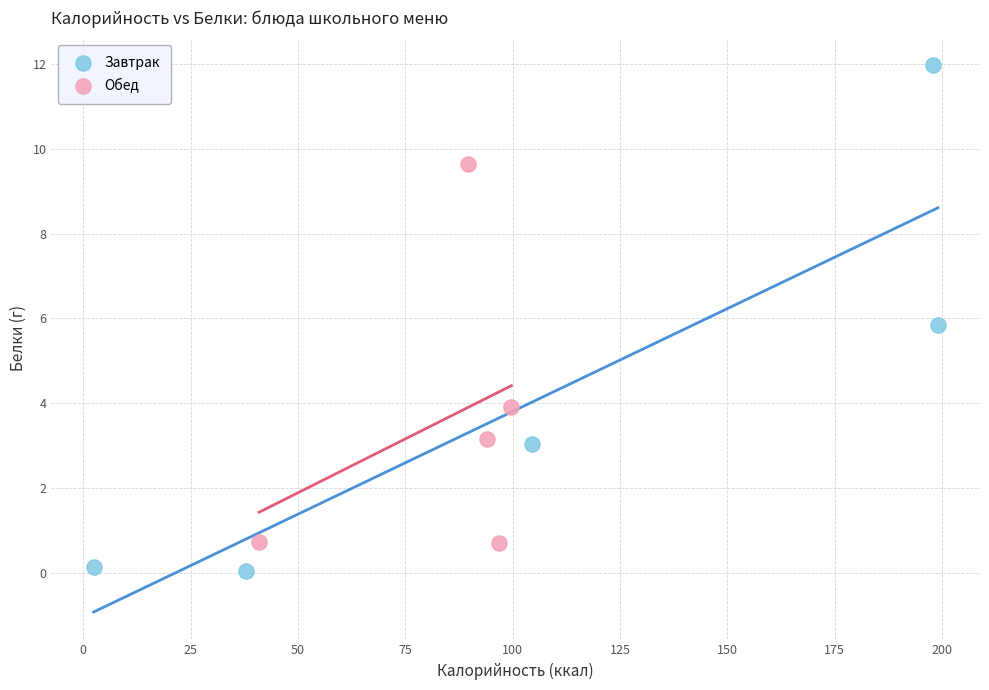

Which series contains the lowest Y value?

Завтрак